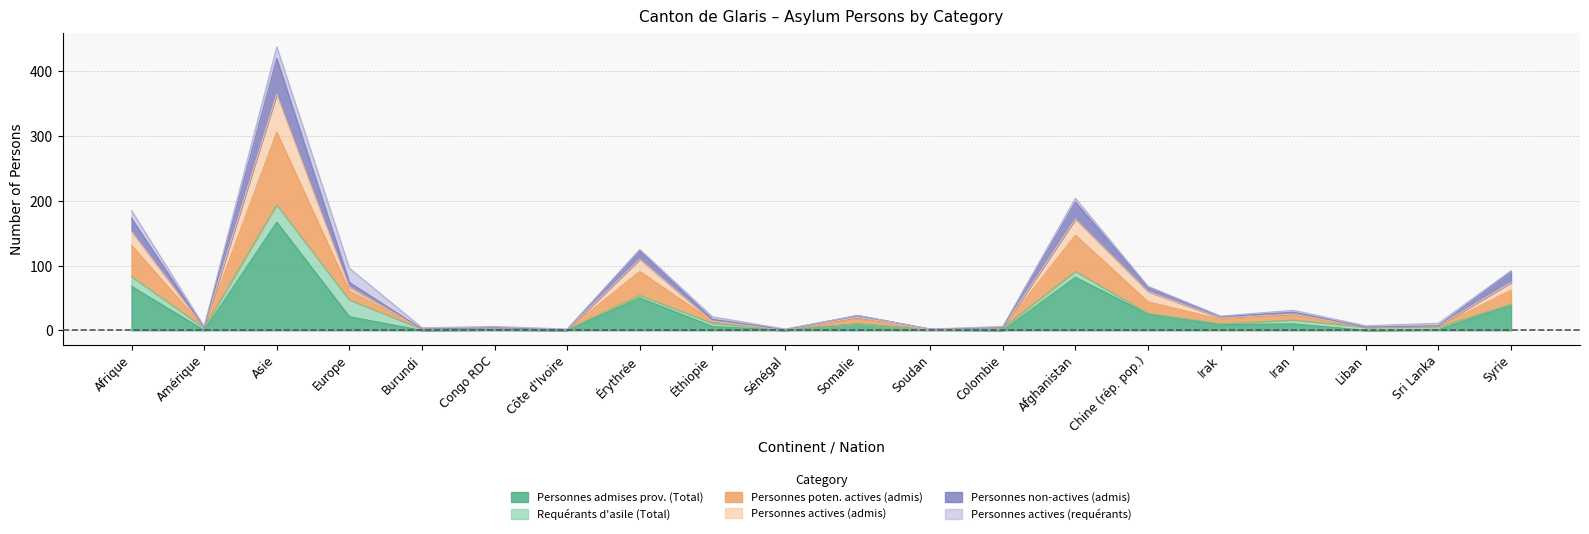

What is the label of the 13th point from the right?

Érythrée